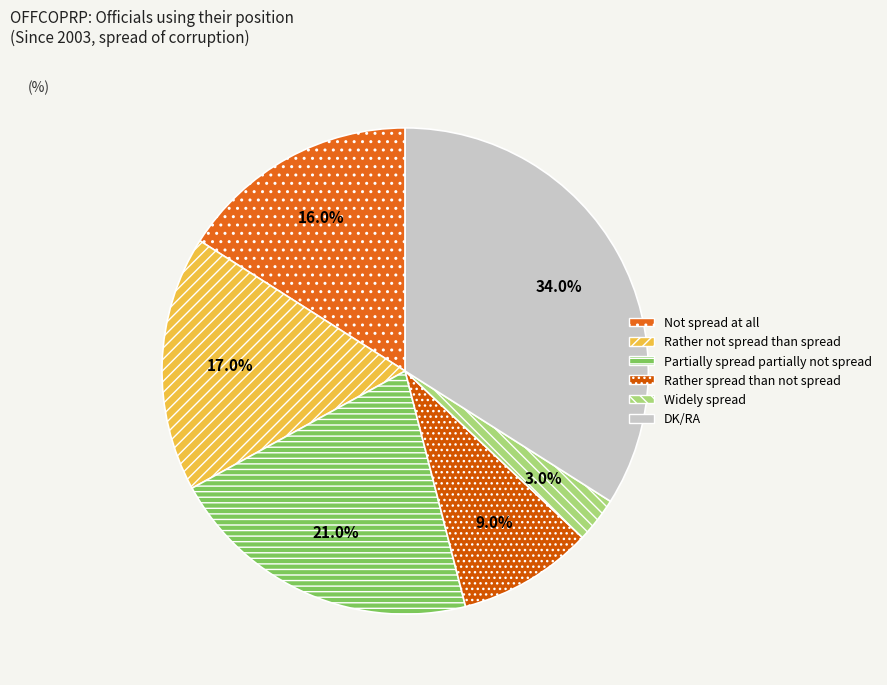

Which category has the smallest portion of the pie?

Widely spread